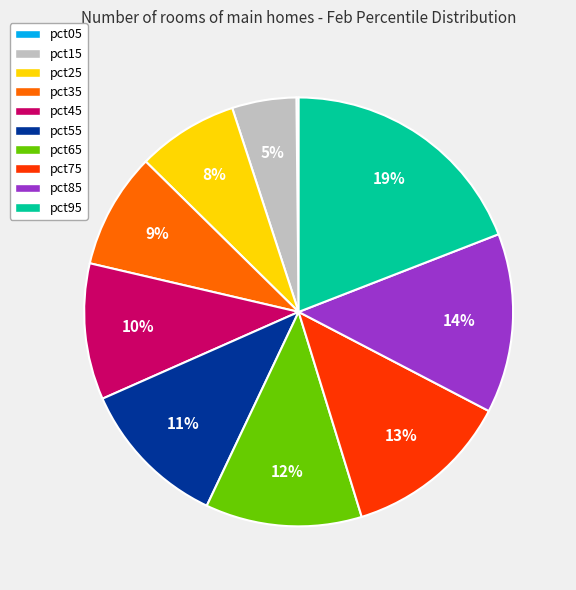

To the nearest percent, what is the difference between the largest and smallest slice percentages?

19%